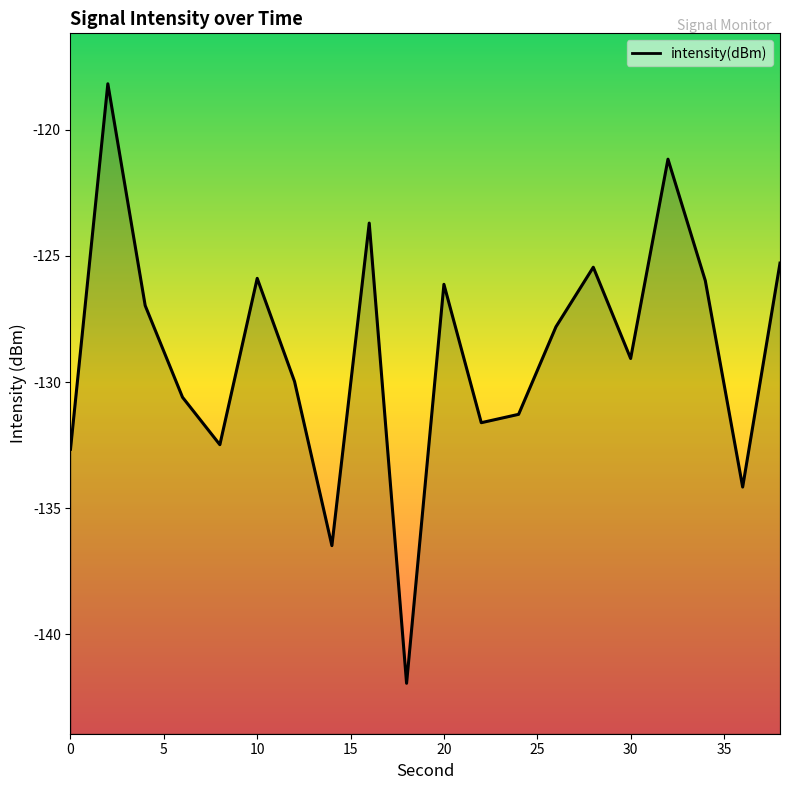

Count the number of values greater than -127.

9